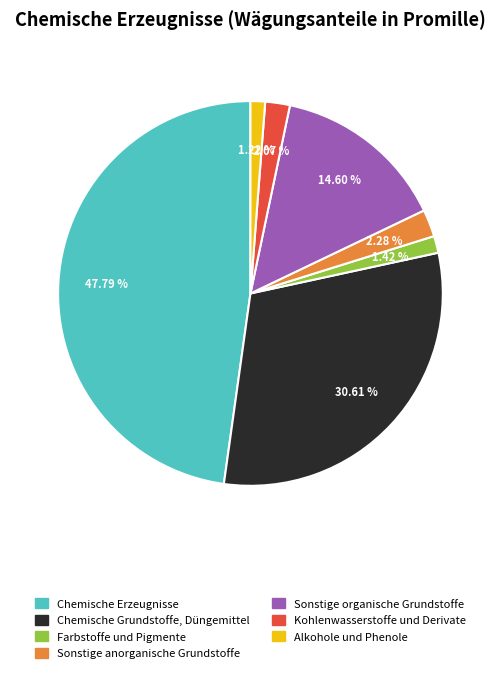

Approximately how many times larger is the value at Chemische Grundstoffe, Düngemittel compared to Sonstige anorganische Grundstoffe?

13.4